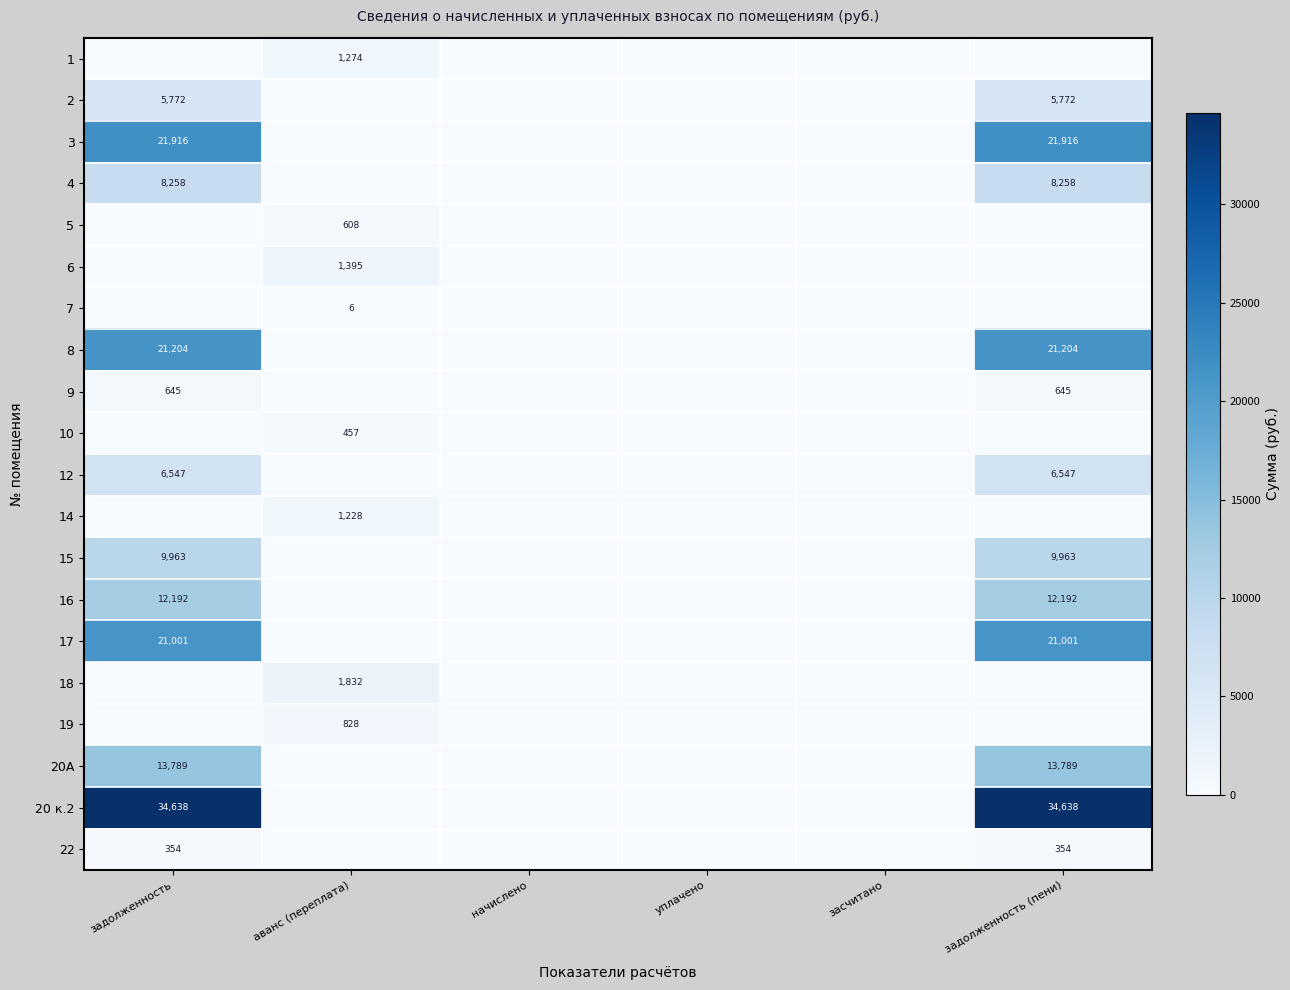

What is the difference between the highest and lowest values at задолженность?

34638.2